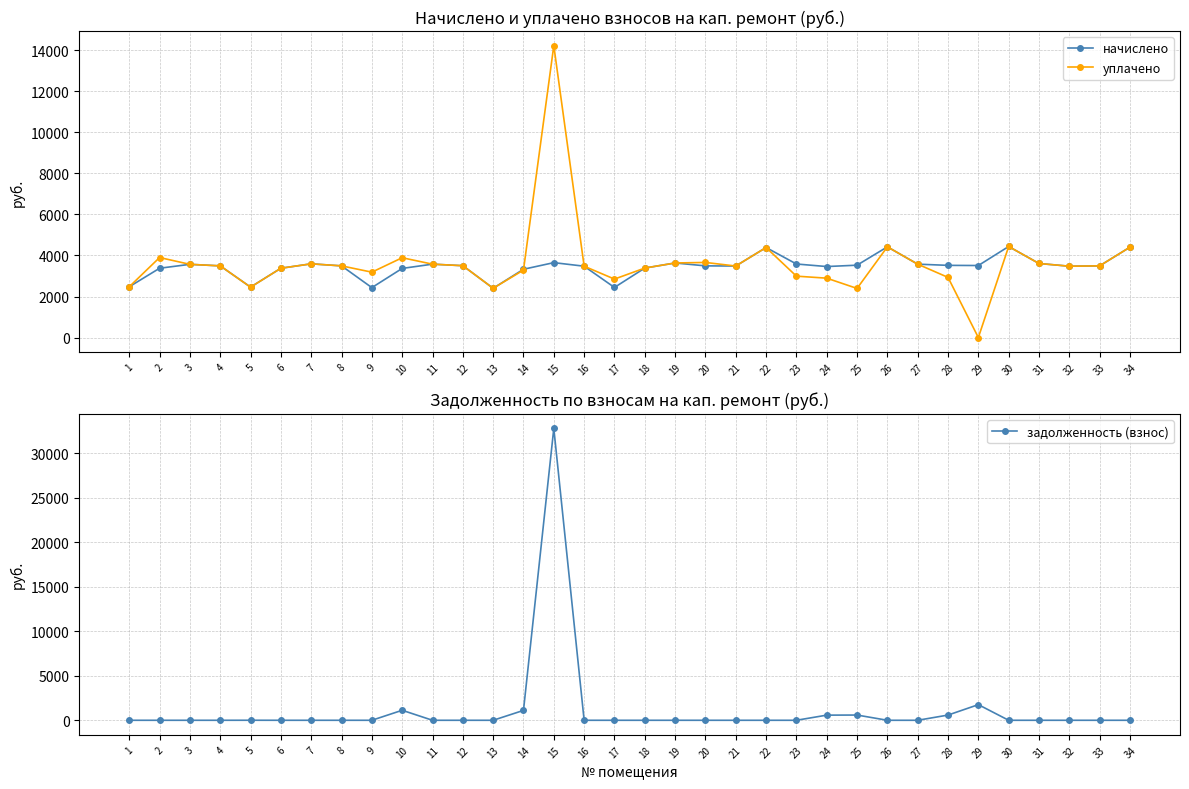

What is the difference between the second highest and second lowest values in the начислено series?

1987.2